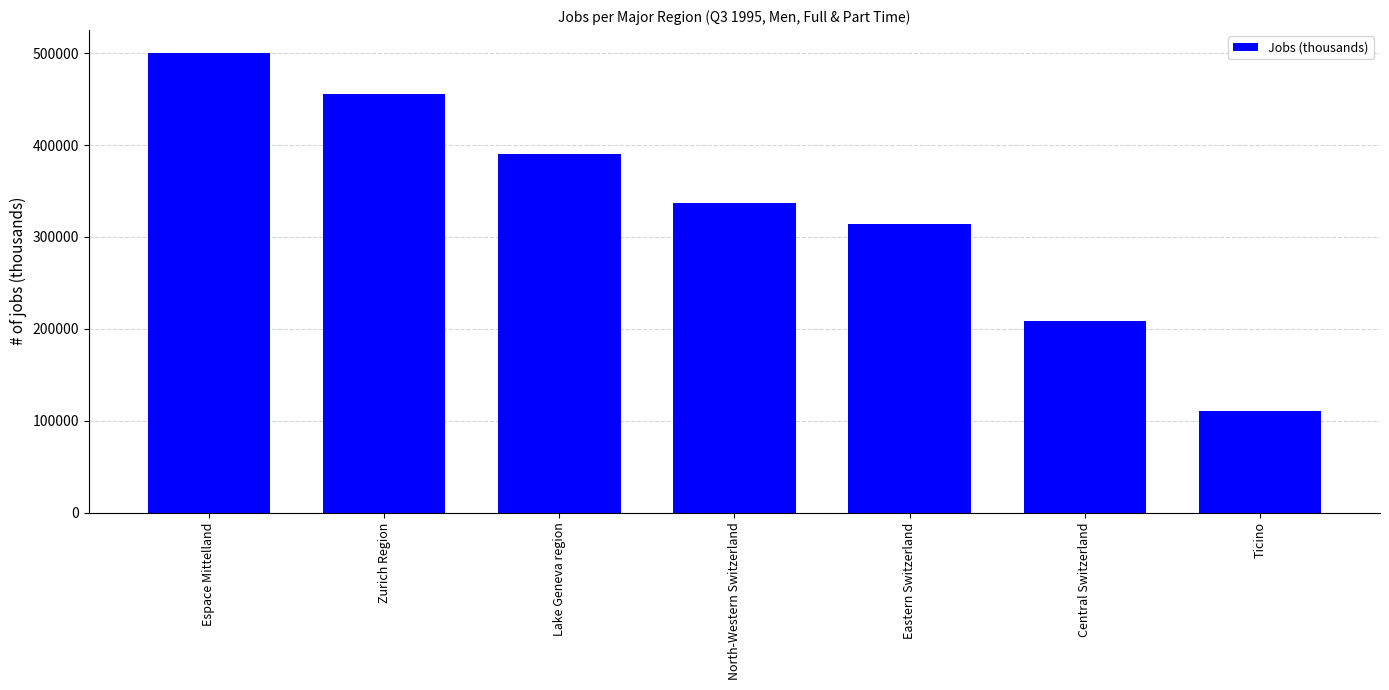

List the labels in order of value, largest first.

Espace Mittelland, Zurich Region, Lake Geneva region, North-Western Switzerland, Eastern Switzerland, Central Switzerland, Ticino